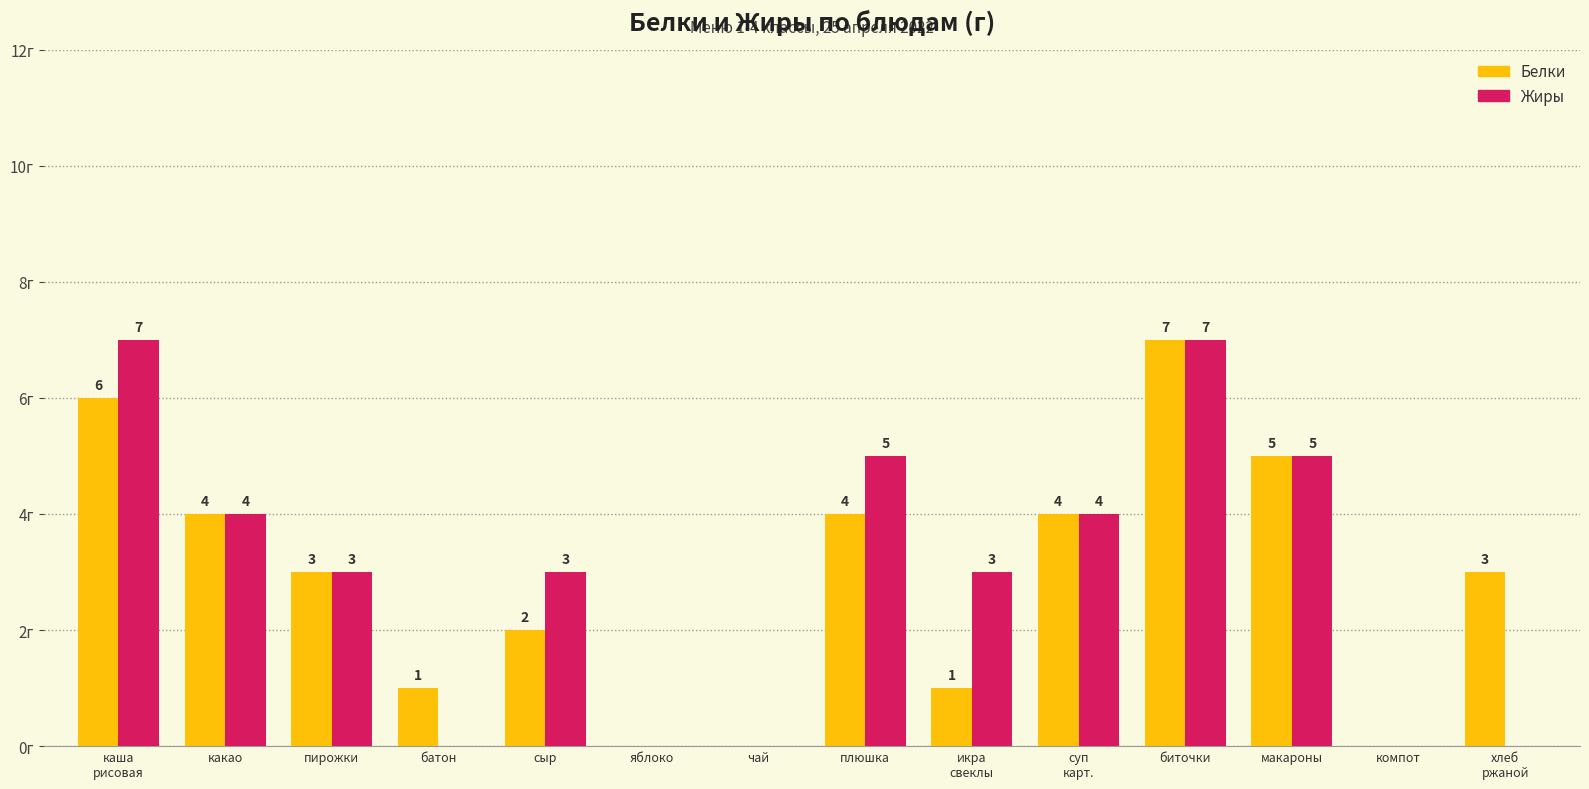

At which category is the sum across all series the highest?

биточки